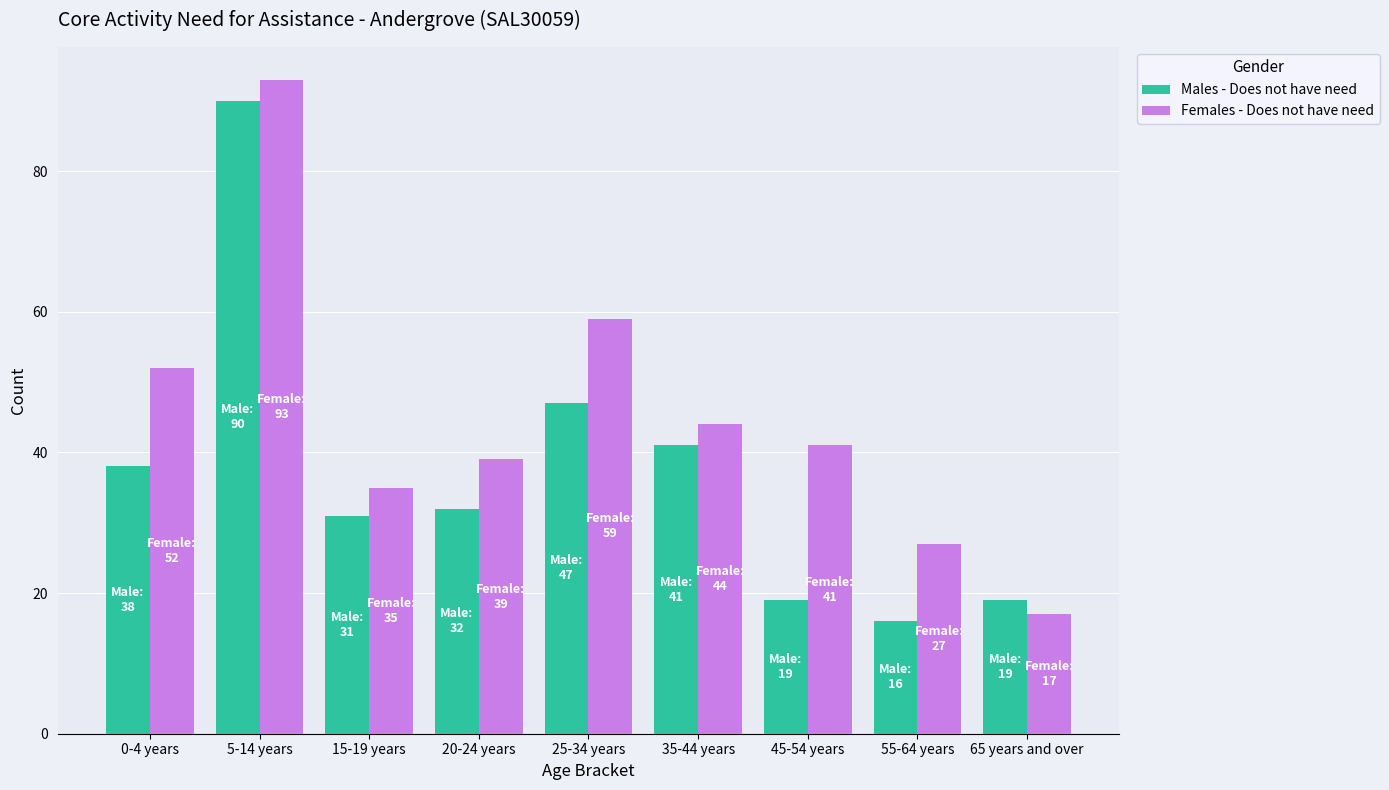

What is the label of the 4th bar from the left?

20-24 years